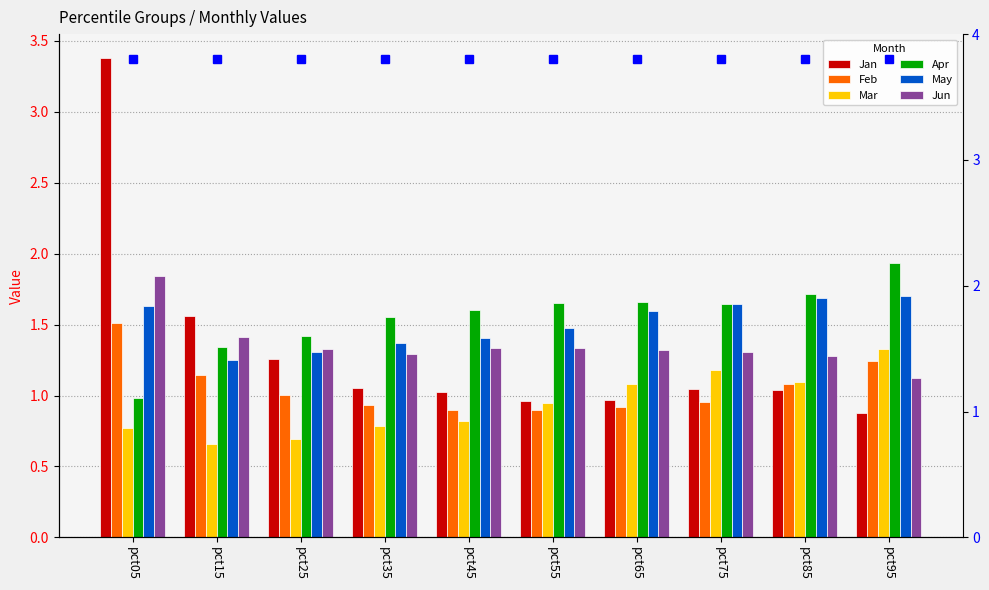

Reading right to left, list all the values displayed in this chart.

Jan: 0.9	1.0	1.0	1.0	1.0	1.0	1.1	1.3	1.6	3.4
Feb: 1.2	1.1	1.0	0.9	0.9	0.9	0.9	1.0	1.1	1.5
Mar: 1.3	1.1	1.2	1.1	0.9	0.8	0.8	0.7	0.7	0.8
Apr: 1.9	1.7	1.6	1.7	1.6	1.6	1.6	1.4	1.3	1.0
May: 1.7	1.7	1.6	1.6	1.5	1.4	1.4	1.3	1.3	1.6
Jun: 1.1	1.3	1.3	1.3	1.3	1.3	1.3	1.3	1.4	1.8